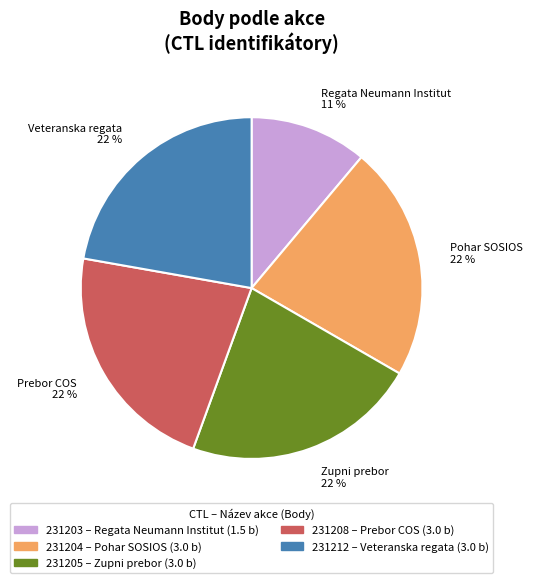

What percentage is the Zupni prebor 22 % slice, to the nearest percent?

22%